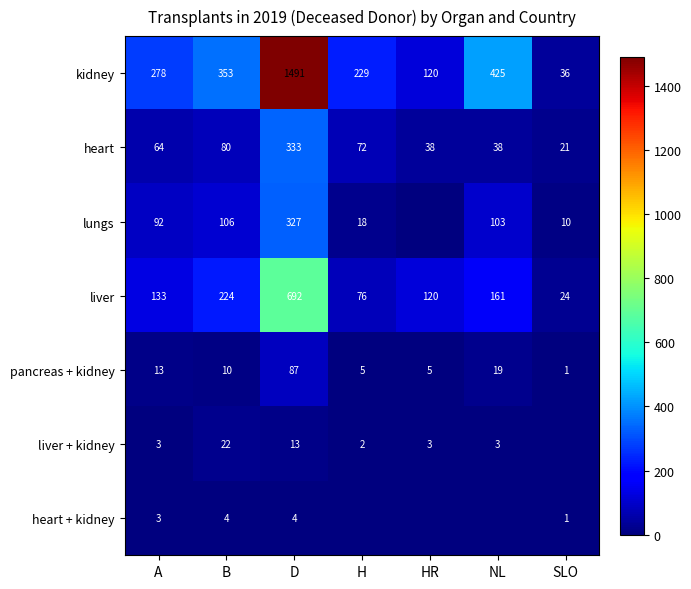

List the labels in order of kidney value, largest first.

D, NL, B, A, H, HR, SLO